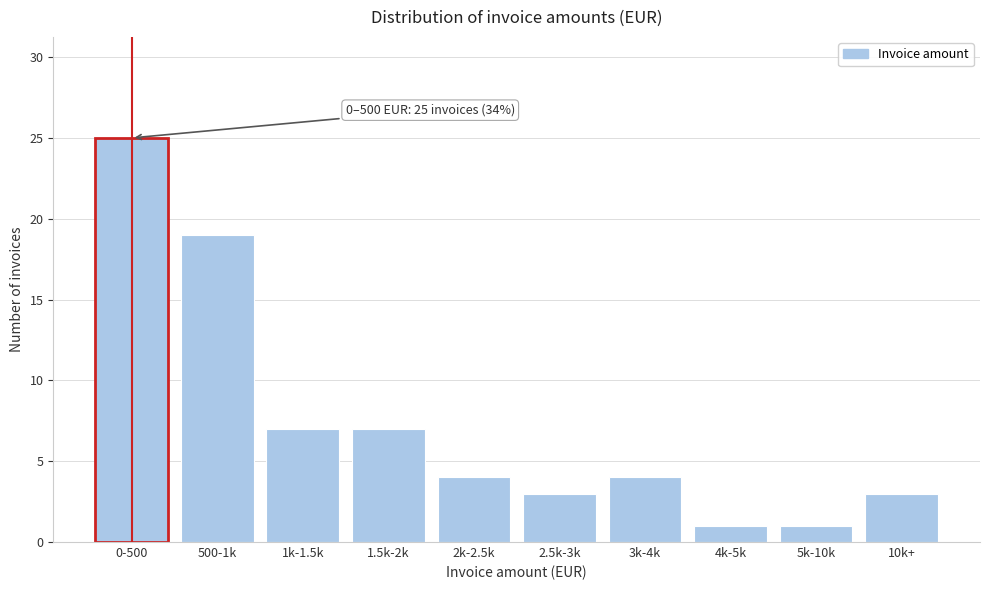

Reading left to right, list all the values displayed in this chart.

0-500=25	500-1k=19	1k-1.5k=7	1.5k-2k=7	2k-2.5k=4	2.5k-3k=3	3k-4k=4	4k-5k=1	5k-10k=1	10k+=3